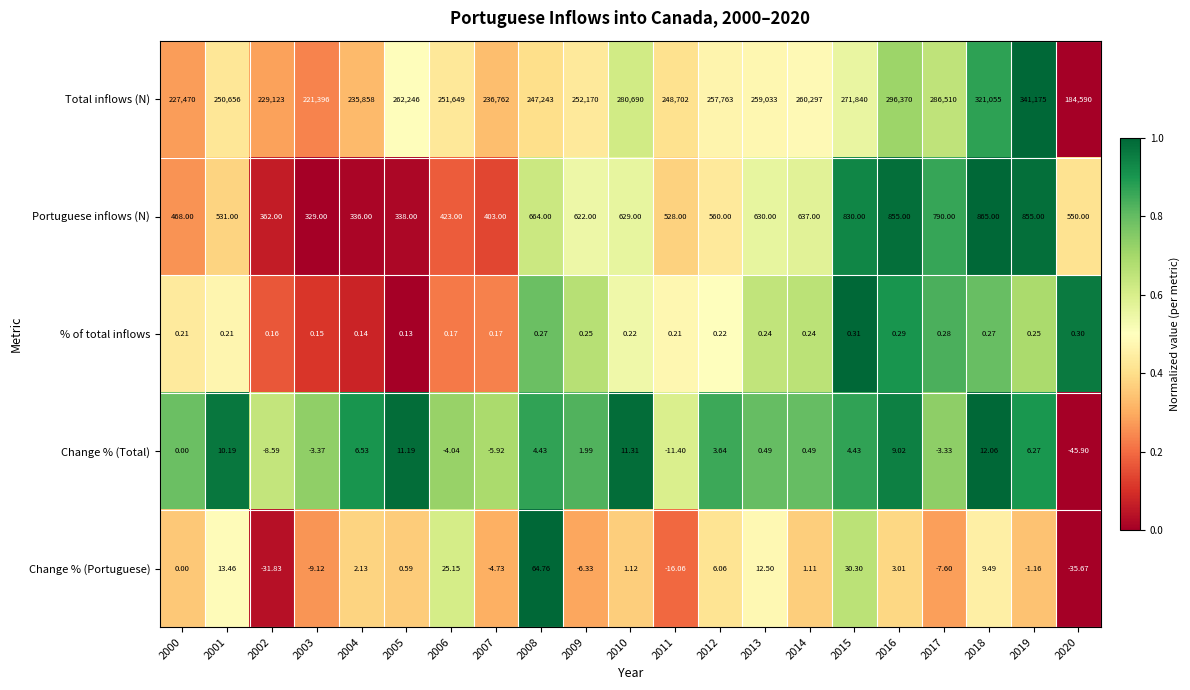

Between 2010 and 2013, which series saw the biggest shift?

Total inflows (N)